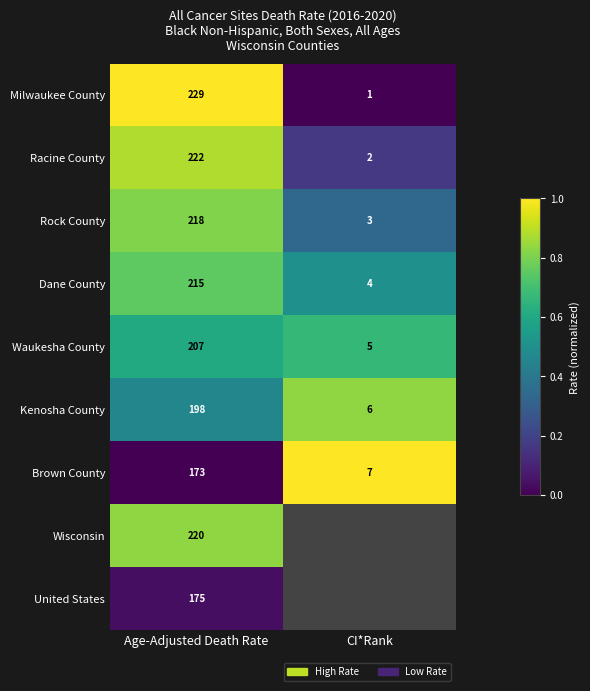

What is the spread (max minus min) of values at Age-Adjusted Death Rate?

56